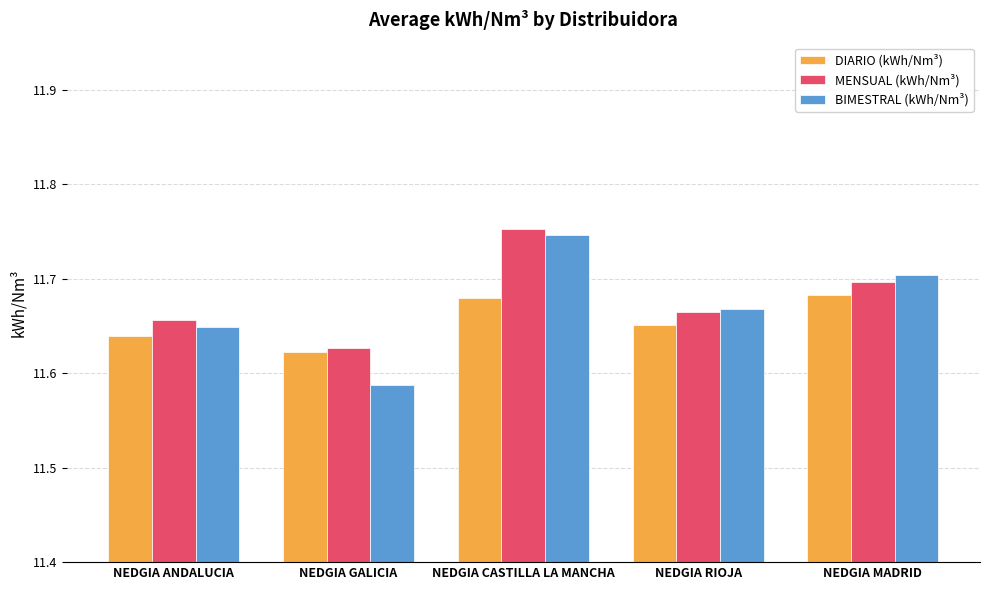

At which label does BIMESTRAL (kWh/Nm³) reach its minimum?

NEDGIA GALICIA